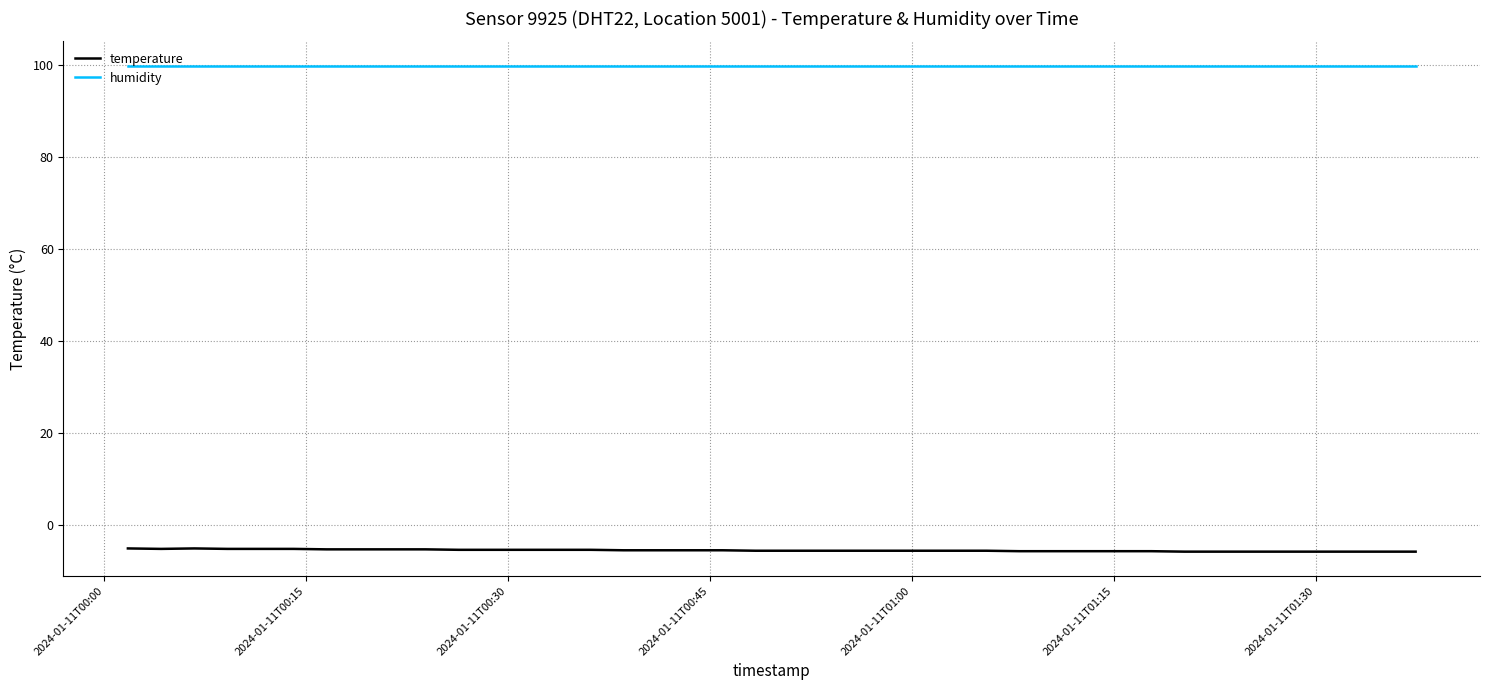

Rank the series by their average value, from highest to lowest.

humidity, temperature